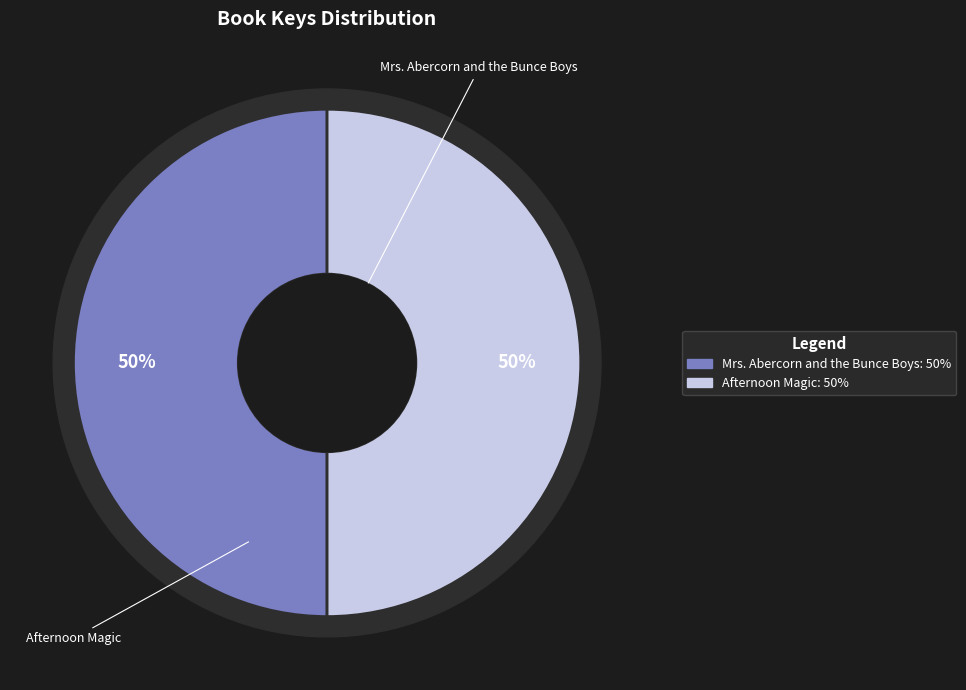

To the nearest percent, what portion does Mrs. Abercorn and the Bunce Boys represent?

50%